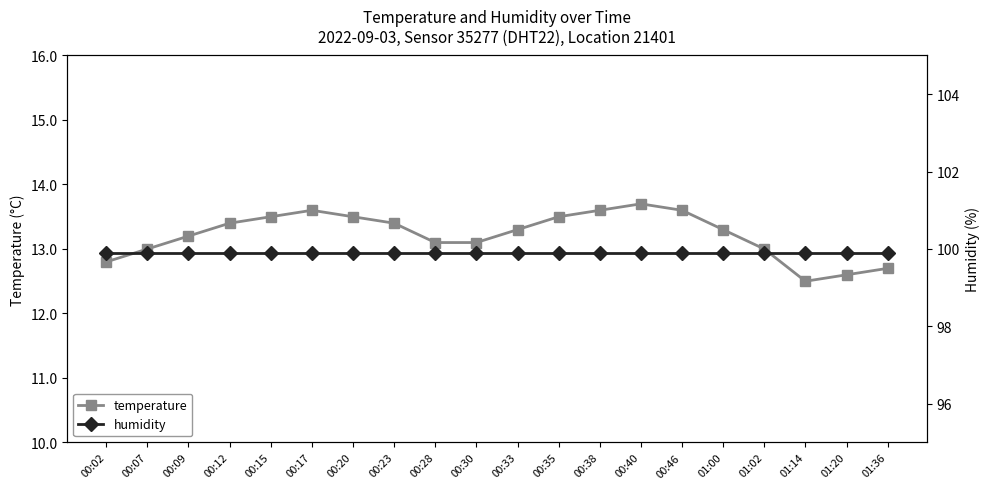

What is the label of the 6th point from the left?

00:17